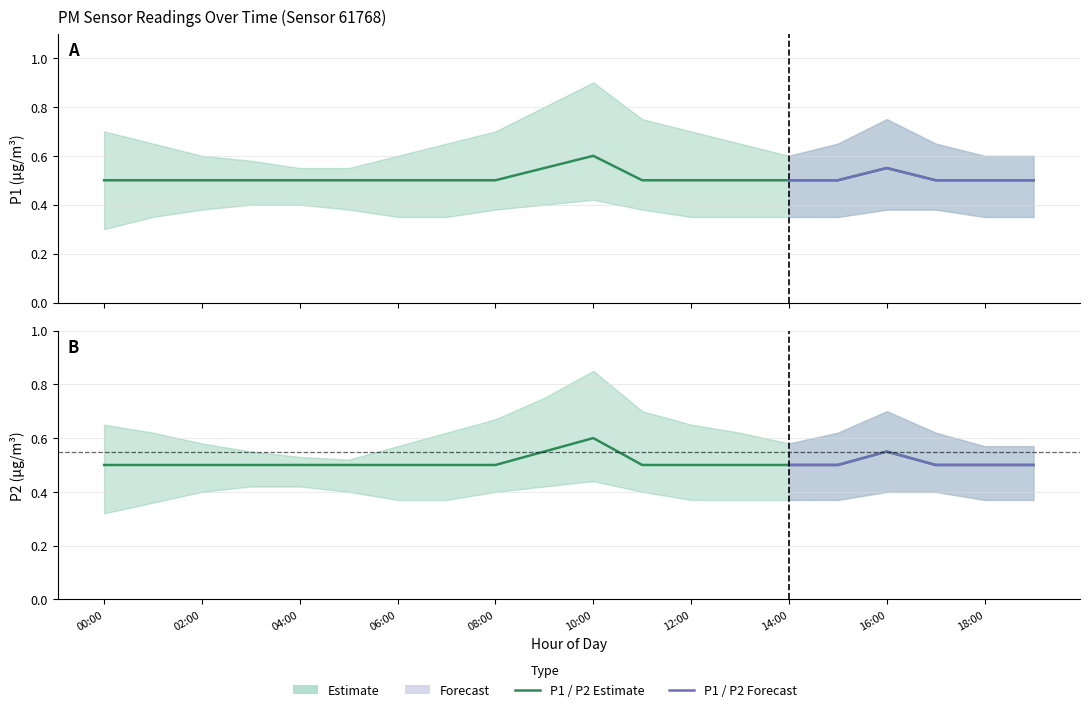

True or false: P2_lower and P2 intersect in this chart.

False